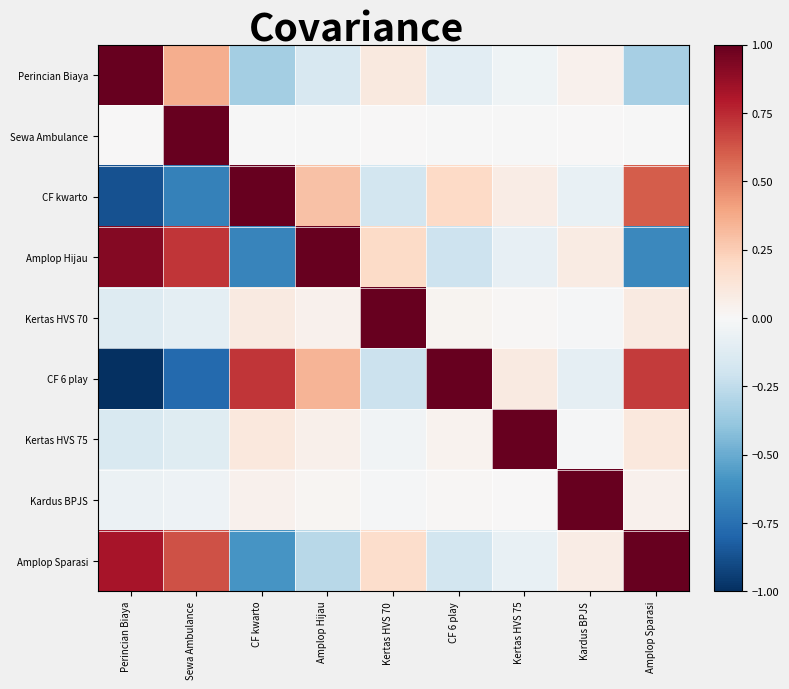

Reading left to right, list all the values displayed in this chart.

Perincian Biaya: Perincian Biaya=1.0	Sewa Ambulance=0.4	CF kwarto=-0.3	Amplop Hijau=-0.2	Kertas HVS 70=0.1	CF 6 play=-0.1	Kertas HVS 75=-0.0	Kardus BPJS=0.0	Amplop Sparasi=-0.3
Sewa Ambulance: Perincian Biaya=0.0	Sewa Ambulance=1.0	CF kwarto=-0.0	Amplop Hijau=-0.0	Kertas HVS 70=0.0	CF 6 play=-0.0	Kertas HVS 75=-0.0	Kardus BPJS=0.0	Amplop Sparasi=-0.0
CF kwarto: Perincian Biaya=-0.9	Sewa Ambulance=-0.7	CF kwarto=1.0	Amplop Hijau=0.3	Kertas HVS 70=-0.2	CF 6 play=0.2	Kertas HVS 75=0.1	Kardus BPJS=-0.1	Amplop Sparasi=0.6
Amplop Hijau: Perincian Biaya=0.9	Sewa Ambulance=0.7	CF kwarto=-0.7	Amplop Hijau=1.0	Kertas HVS 70=0.2	CF 6 play=-0.2	Kertas HVS 75=-0.1	Kardus BPJS=0.1	Amplop Sparasi=-0.6
Kertas HVS 70: Perincian Biaya=-0.1	Sewa Ambulance=-0.1	CF kwarto=0.1	Amplop Hijau=0.0	Kertas HVS 70=1.0	CF 6 play=0.0	Kertas HVS 75=0.0	Kardus BPJS=-0.0	Amplop Sparasi=0.1
CF 6 play: Perincian Biaya=-1.0	Sewa Ambulance=-0.8	CF kwarto=0.7	Amplop Hijau=0.3	Kertas HVS 70=-0.2	CF 6 play=1.0	Kertas HVS 75=0.1	Kardus BPJS=-0.1	Amplop Sparasi=0.7
Kertas HVS 75: Perincian Biaya=-0.2	Sewa Ambulance=-0.1	CF kwarto=0.1	Amplop Hijau=0.1	Kertas HVS 70=-0.0	CF 6 play=0.0	Kertas HVS 75=1.0	Kardus BPJS=-0.0	Amplop Sparasi=0.1
Kardus BPJS: Perincian Biaya=-0.1	Sewa Ambulance=-0.0	CF kwarto=0.0	Amplop Hijau=0.0	Kertas HVS 70=-0.0	CF 6 play=0.0	Kertas HVS 75=0.0	Kardus BPJS=1.0	Amplop Sparasi=0.0
Amplop Sparasi: Perincian Biaya=0.8	Sewa Ambulance=0.6	CF kwarto=-0.6	Amplop Hijau=-0.3	Kertas HVS 70=0.2	CF 6 play=-0.2	Kertas HVS 75=-0.1	Kardus BPJS=0.1	Amplop Sparasi=1.0